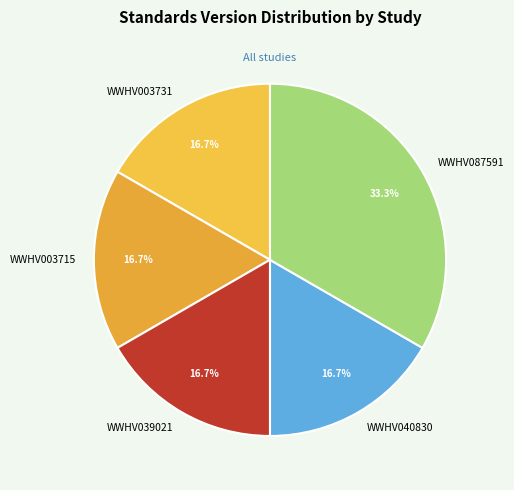

Which category has the biggest portion of the pie?

WWHV087591